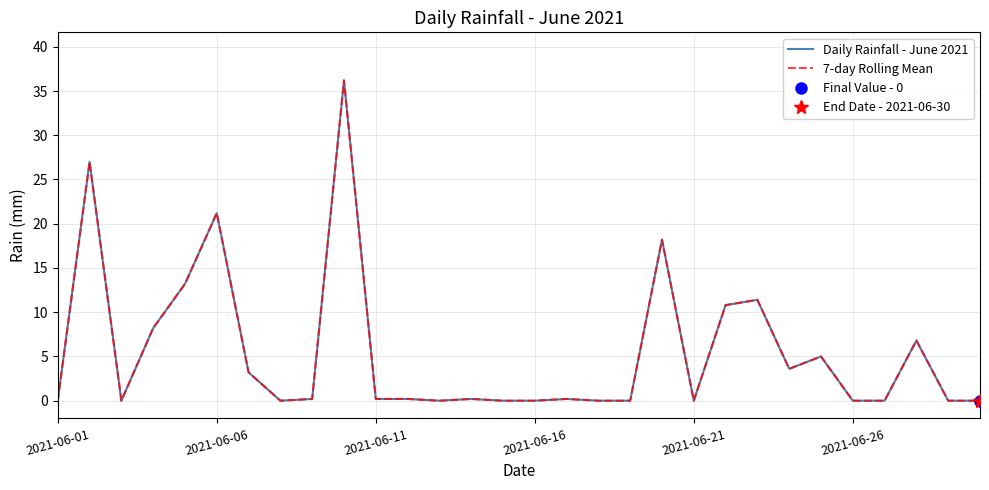

At which label is 7-day Rolling Mean closest to 18?

19